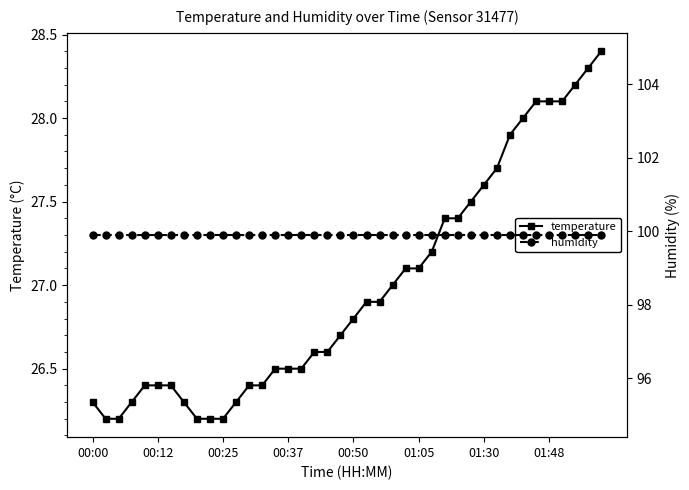

What is the difference between the maximum and minimum values in the temperature series?

2.2